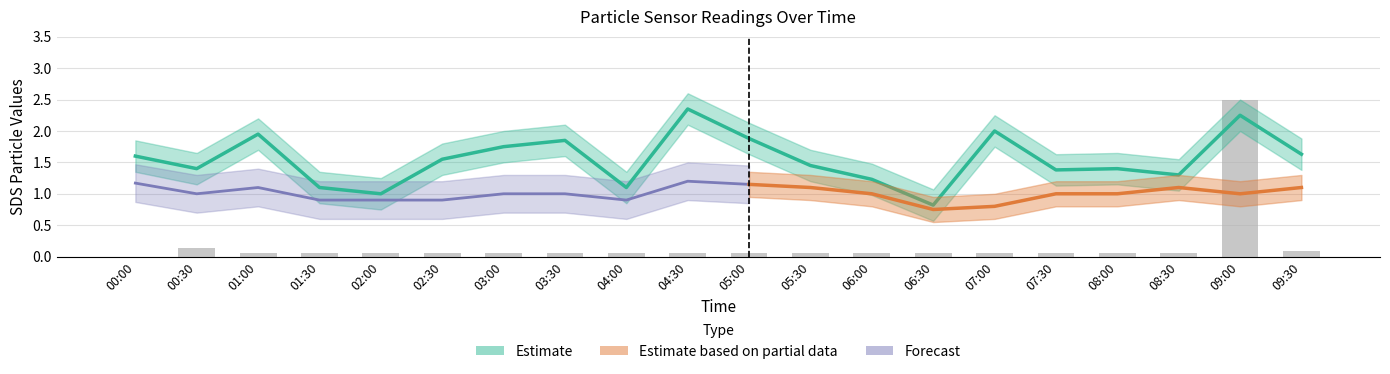

What is the sum of the values at 05:00 and 07:30?

3.3